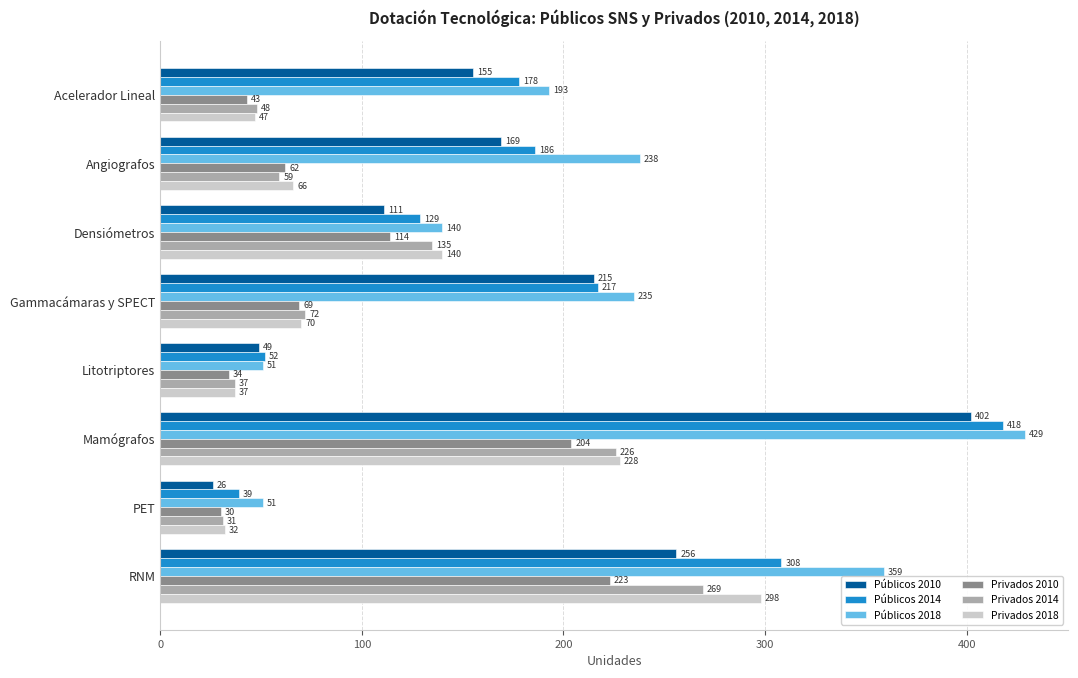

Where is Públicos 2018 nearest to the value 240?

Angiografos